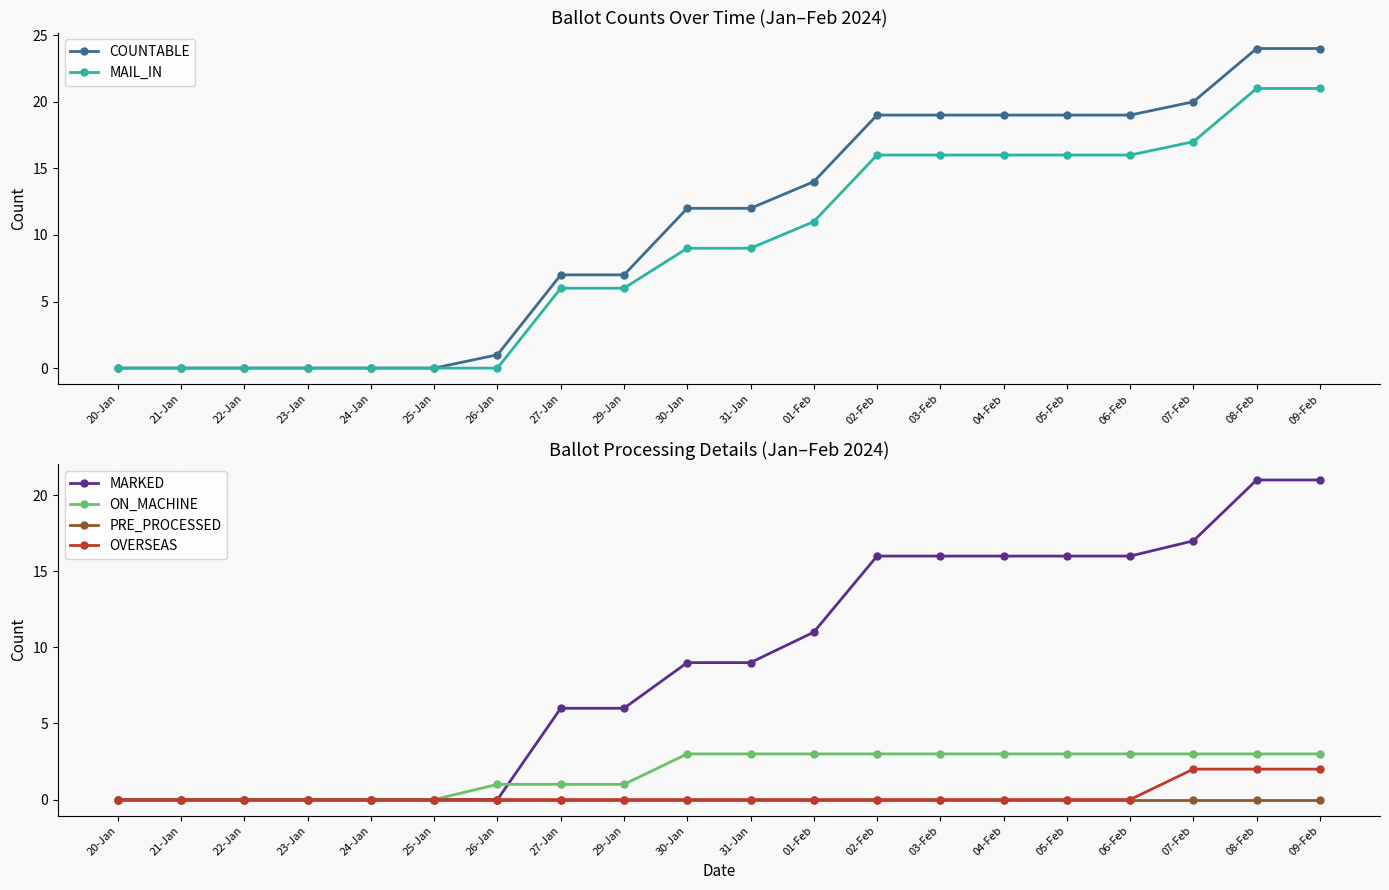

How many series are shown in this chart?

6